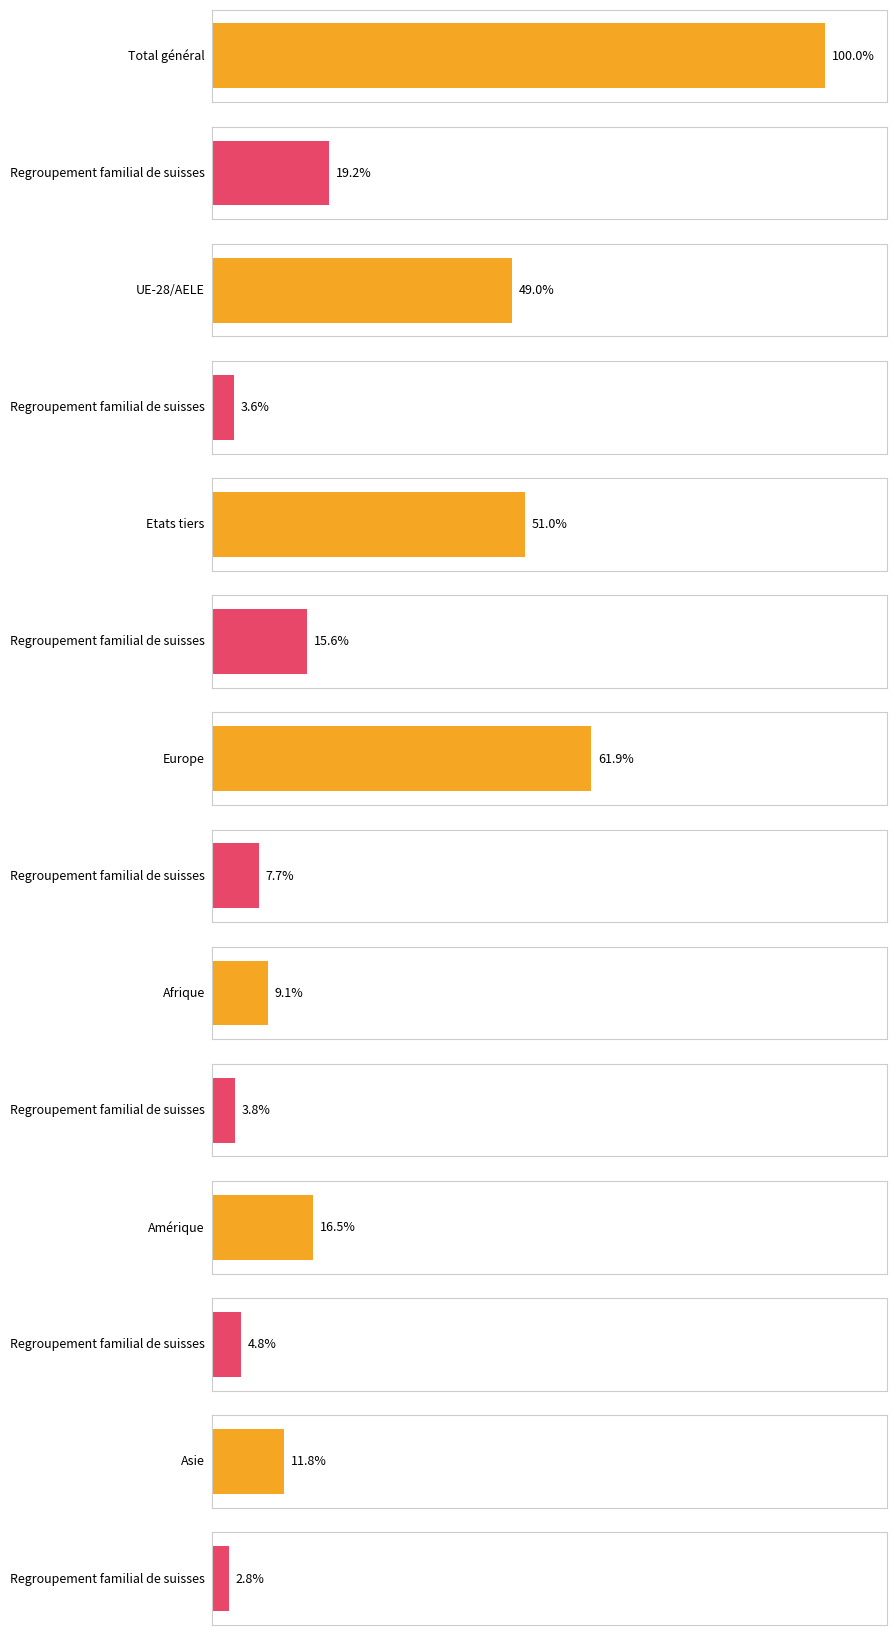

Which series has the largest range (max minus min)?

Total